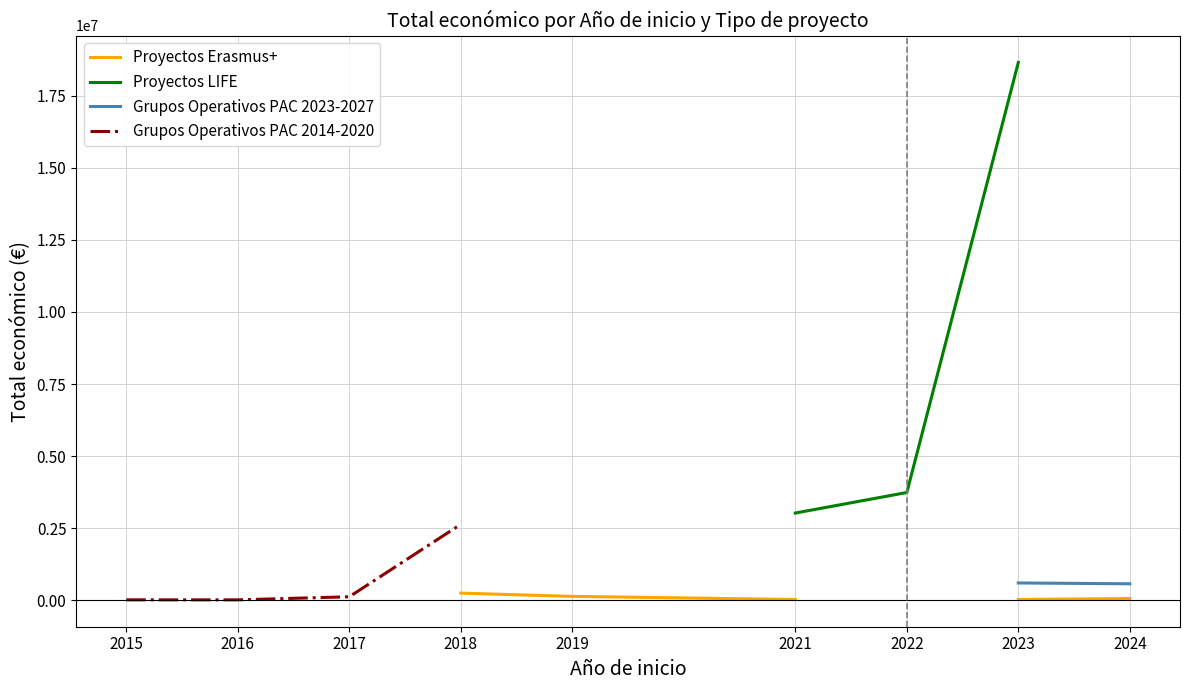

Between 2019 and 2022, which is larger?

2022